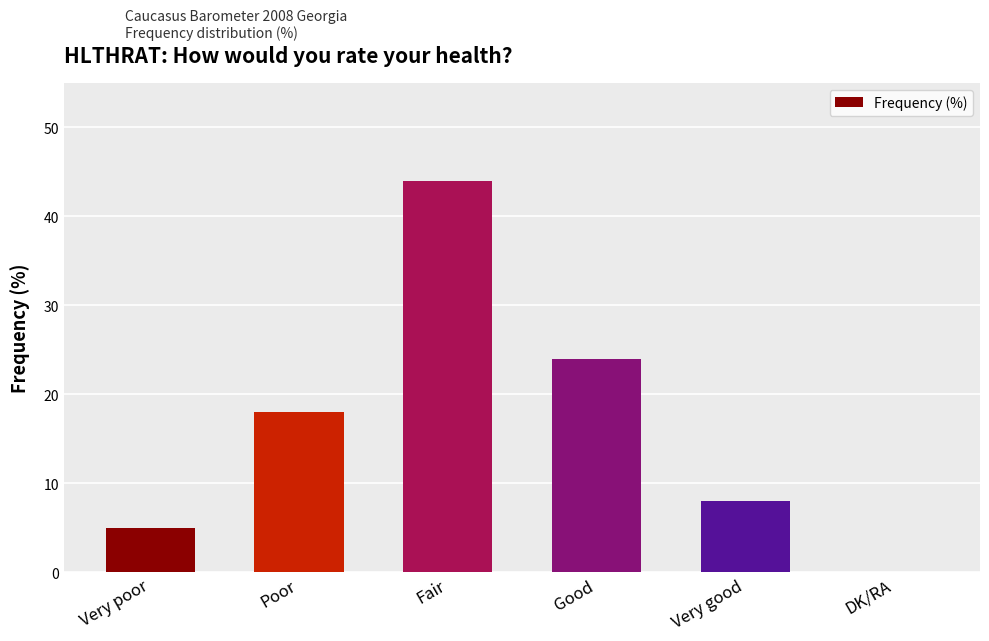

How many positive values are there?

5